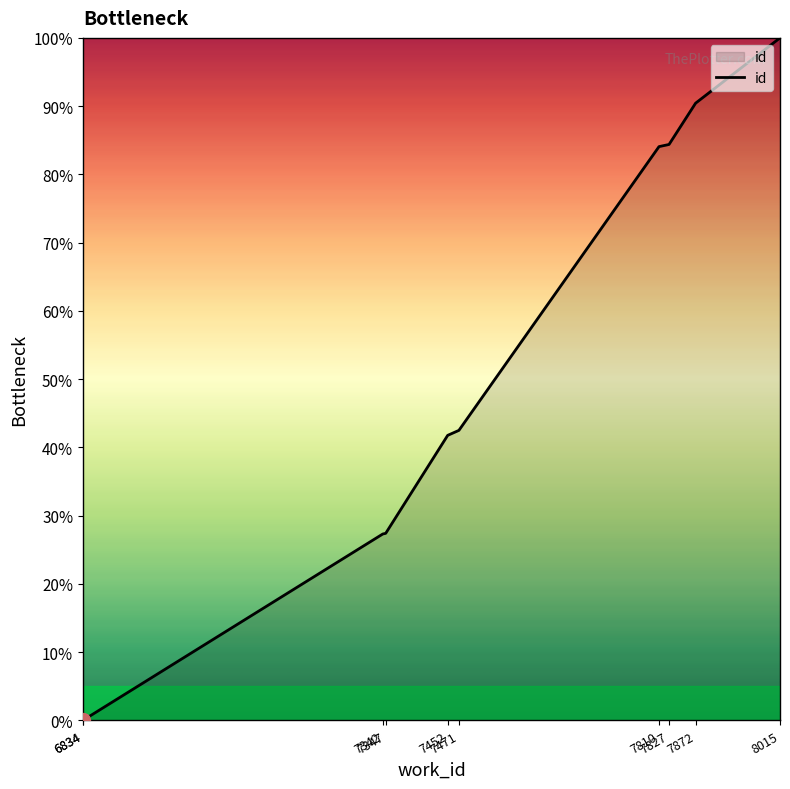

Is it true that the value at 6834 is 0.0?

True